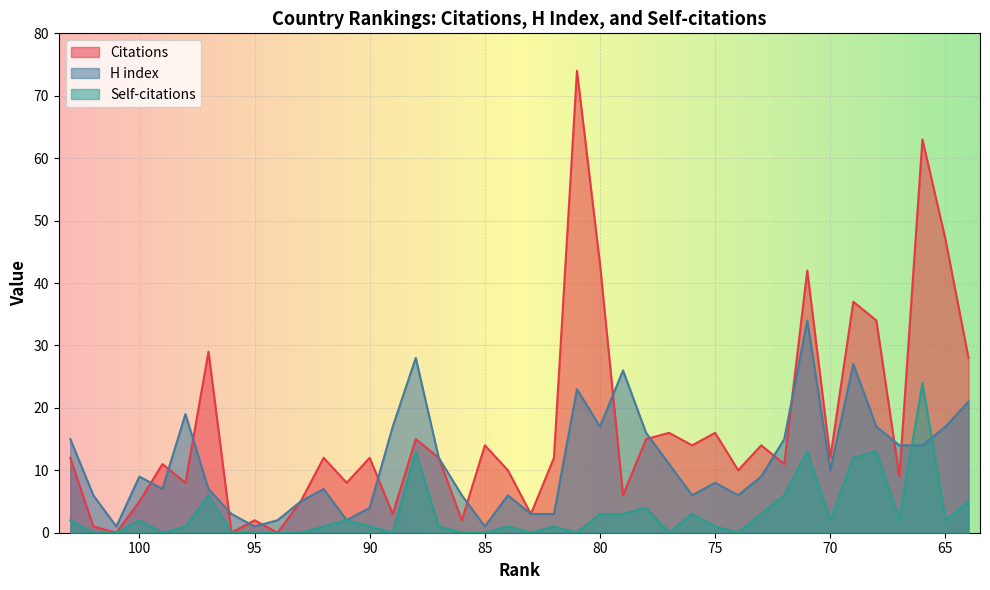

Reading right to left, list all the values displayed in this chart.

Citations: 28	47	63	9	34	37	12	42	11	14	10	16	14	16	15	6	43	74	12	3	10	14	2	12	15	3	12	8	12	5	0	2	0	29	8	11	5	0	1	12
H index: 21	17	14	14	17	27	10	34	15	9	6	8	6	11	16	26	17	23	3	3	6	1	6	12	28	17	4	2	7	5	2	1	3	7	19	7	9	1	6	15
Self-citations: 5	2	24	2	13	12	2	13	6	3	0	1	3	0	4	3	3	0	1	0	1	0	0	1	13	0	1	2	1	0	0	0	0	6	1	0	2	0	0	2